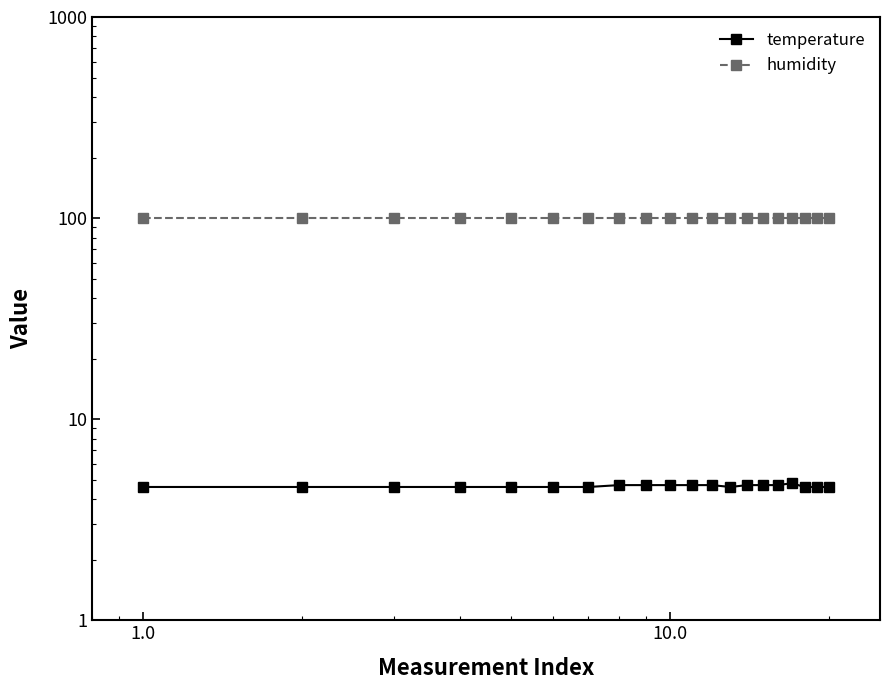

Reading right to left, what are all the values shown in this chart?

temperature: 4.6	4.6	4.6	4.8	4.7	4.7	4.7	4.6	4.7	4.7	4.7	4.7	4.7	4.6	4.6	4.6	4.6	4.6	4.6	4.6
humidity: 99.9	99.9	99.9	99.9	99.9	99.9	99.9	99.9	99.9	99.9	99.9	99.9	99.9	99.9	99.9	99.9	99.9	99.9	99.9	99.9